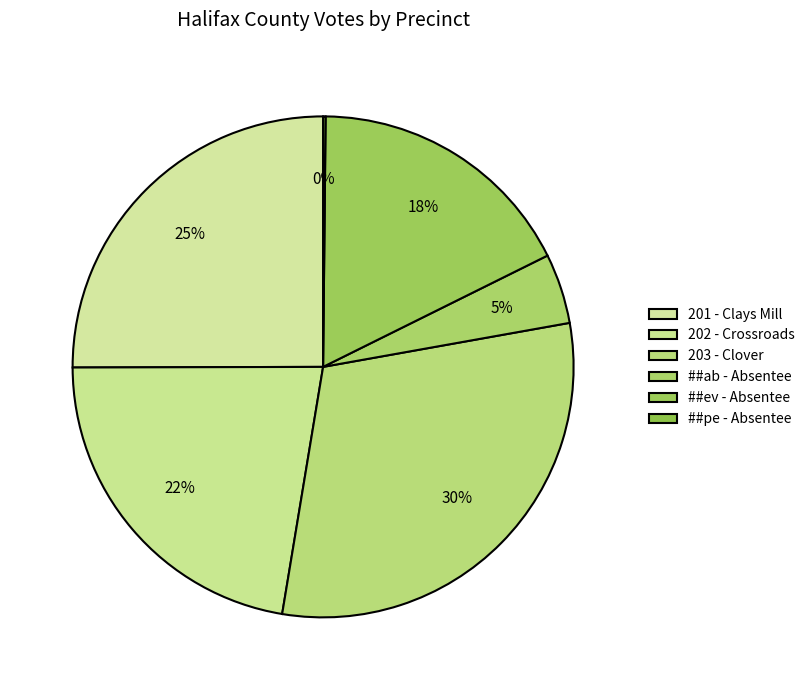

How many segments does this pie chart have?

6